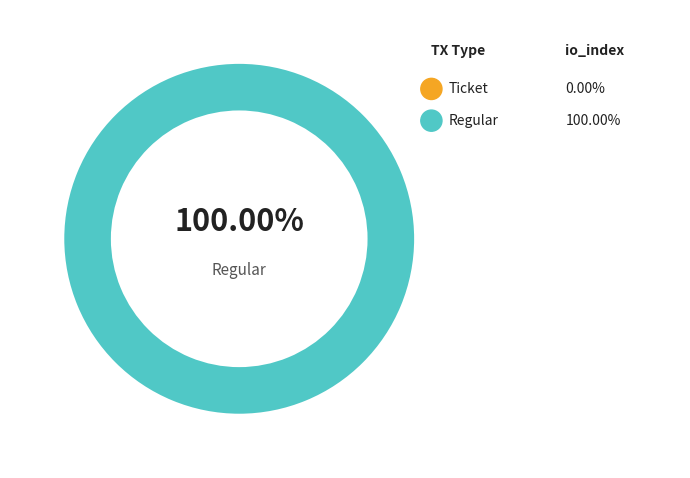

Does Regular represent more than half of the total?

Yes